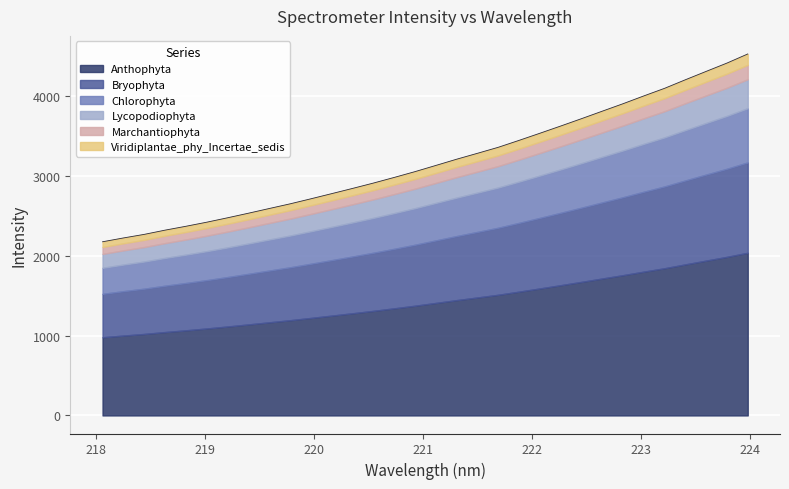

Approximately how many times larger is the value at 220.9264 compared to 218.2508?

1.4